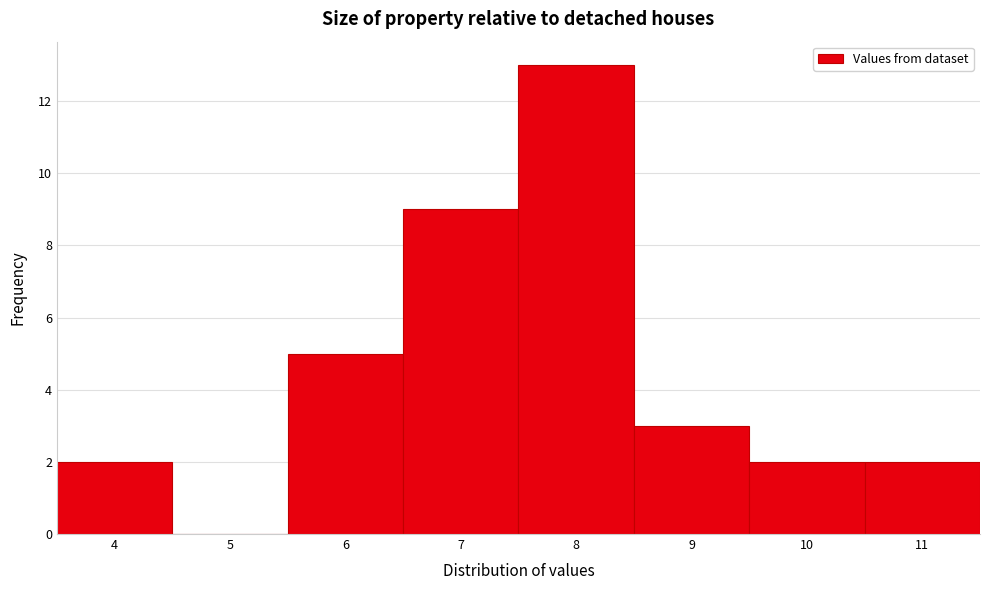

Which range on the x-axis has the tallest bar?

7.5 to 8.5